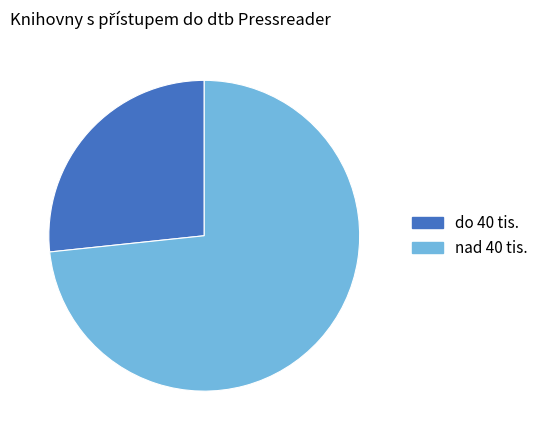

Between do 40 tis. and nad 40 tis., which is larger?

nad 40 tis.